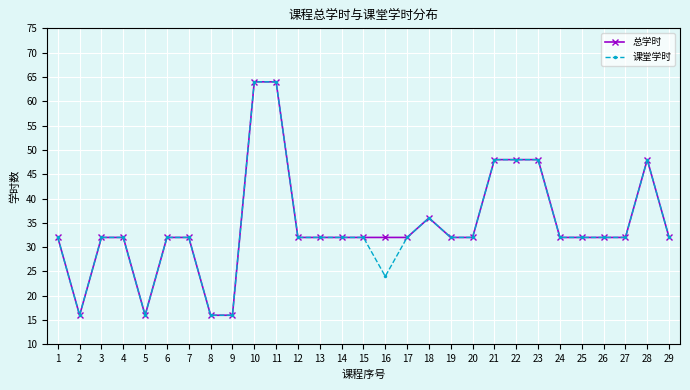

Reading left to right, extract all data points from this chart.

总学时: 32	16	32	32	16	32	32	16	16	64	64	32	32	32	32	32	32	36	32	32	48	48	48	32	32	32	32	48	32
课堂学时: 32	16	32	32	16	32	32	16	16	64	64	32	32	32	32	24	32	36	32	32	48	48	48	32	32	32	32	48	32